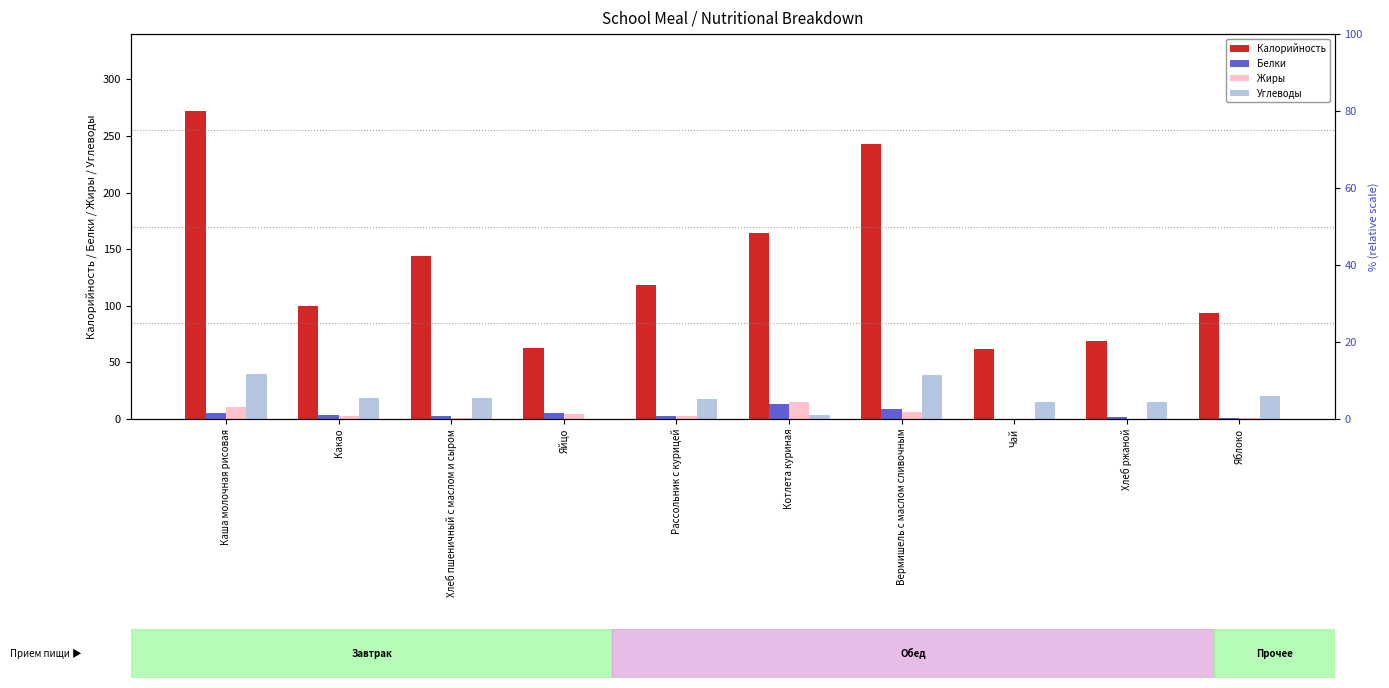

The Углеводы series shows 18.8 at Какао. True or false?

True